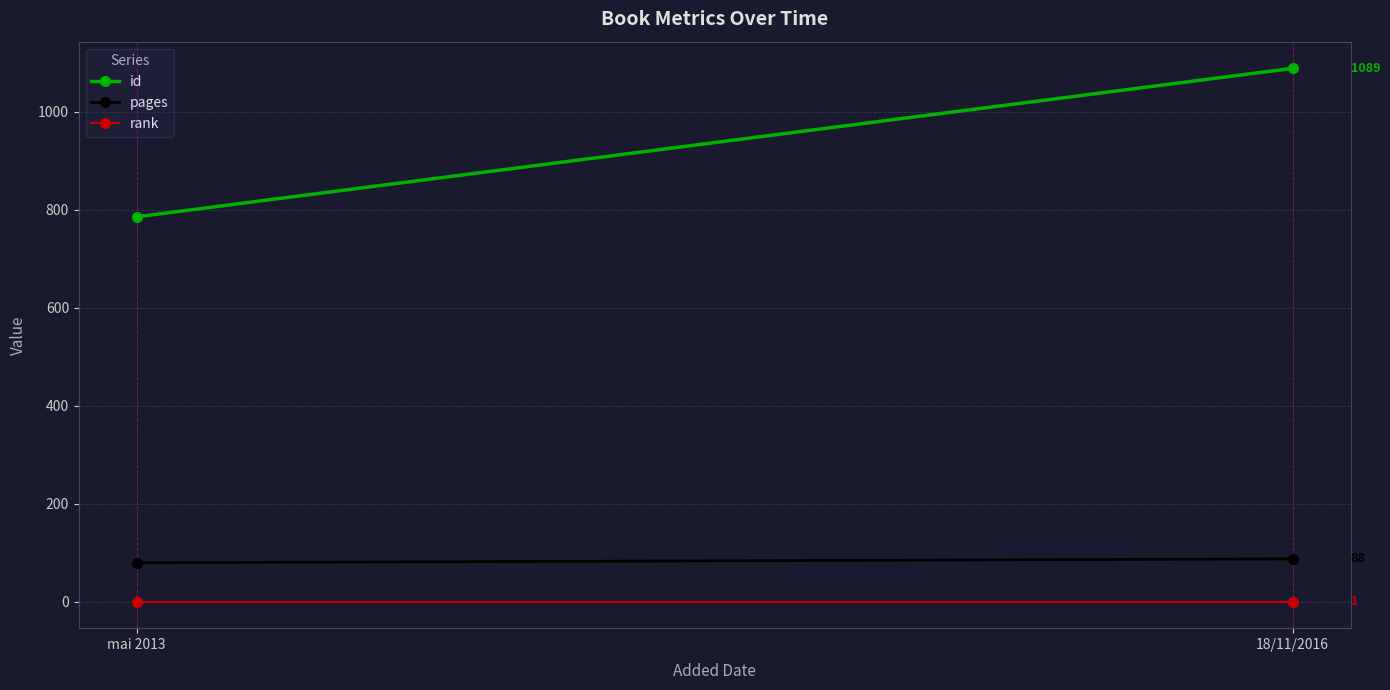

What is the sum of the id values at 18/11/2016 and mai 2013?

1875